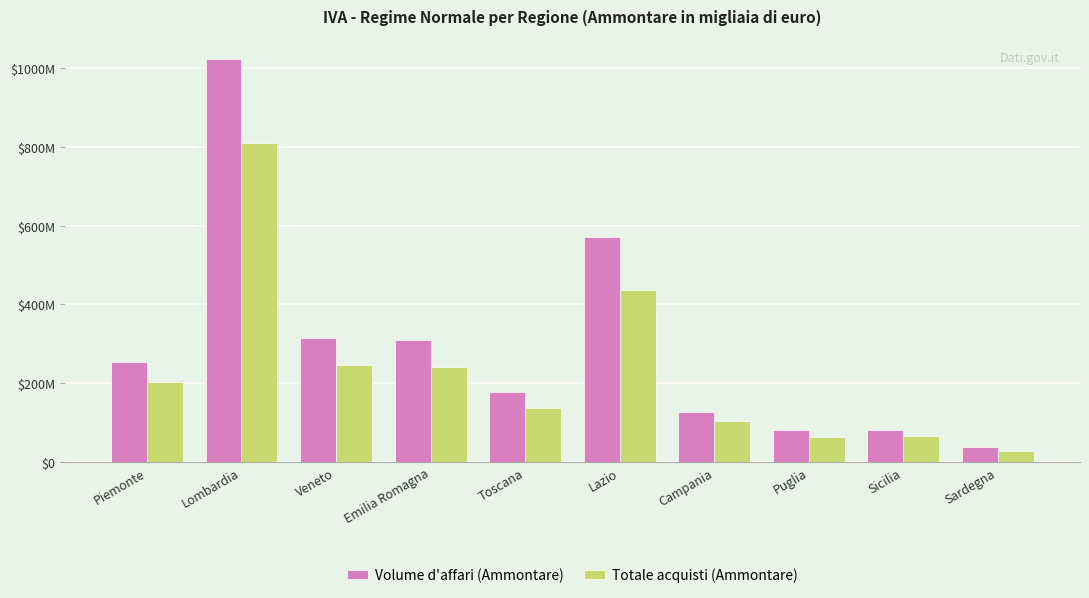

What is the label of the 5th bar from the right?

Lazio